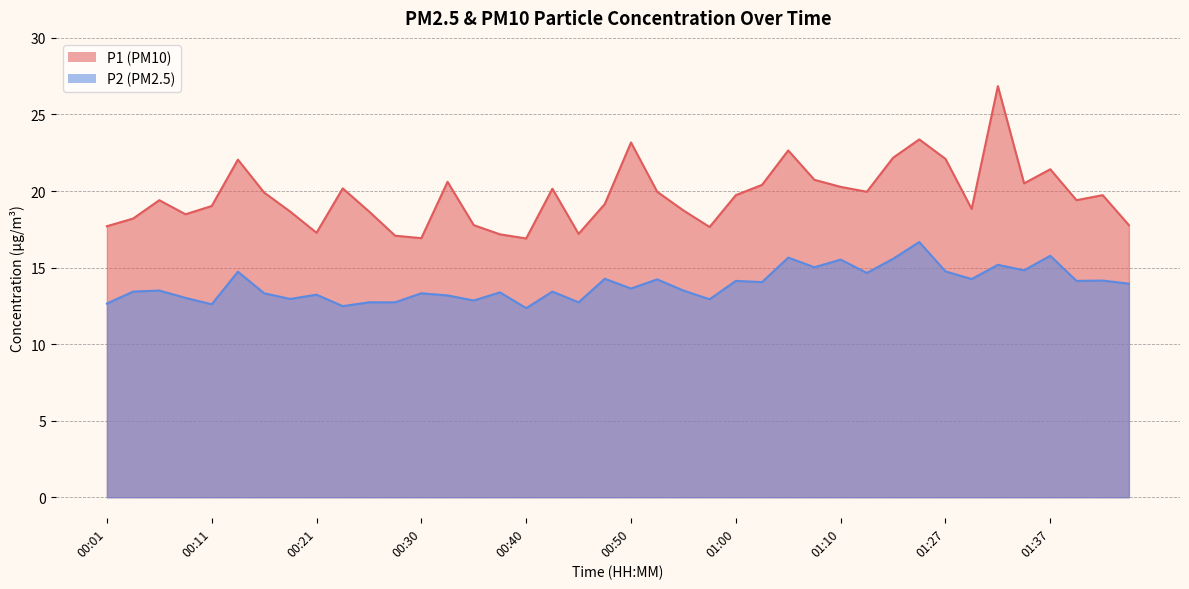

What is the maximum value shown in the chart?

26.9